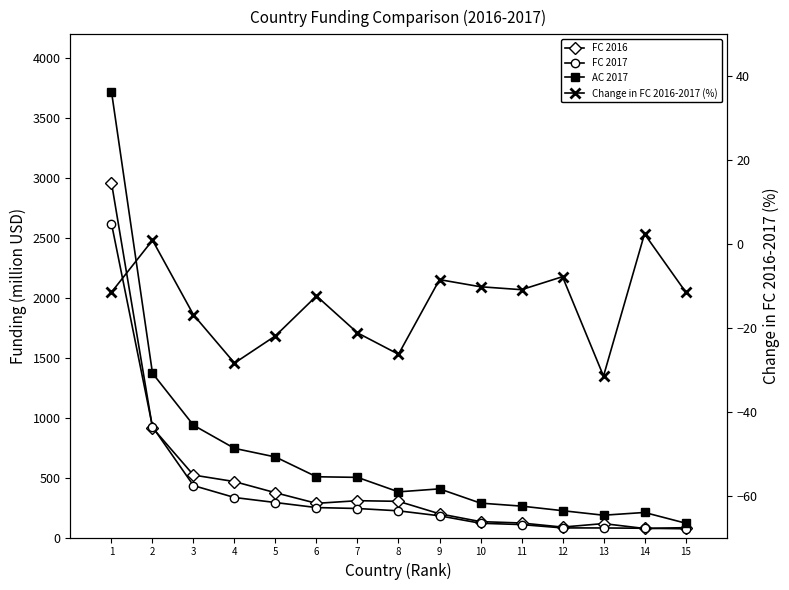

Which category has the highest value in the FC 2017 series?

1